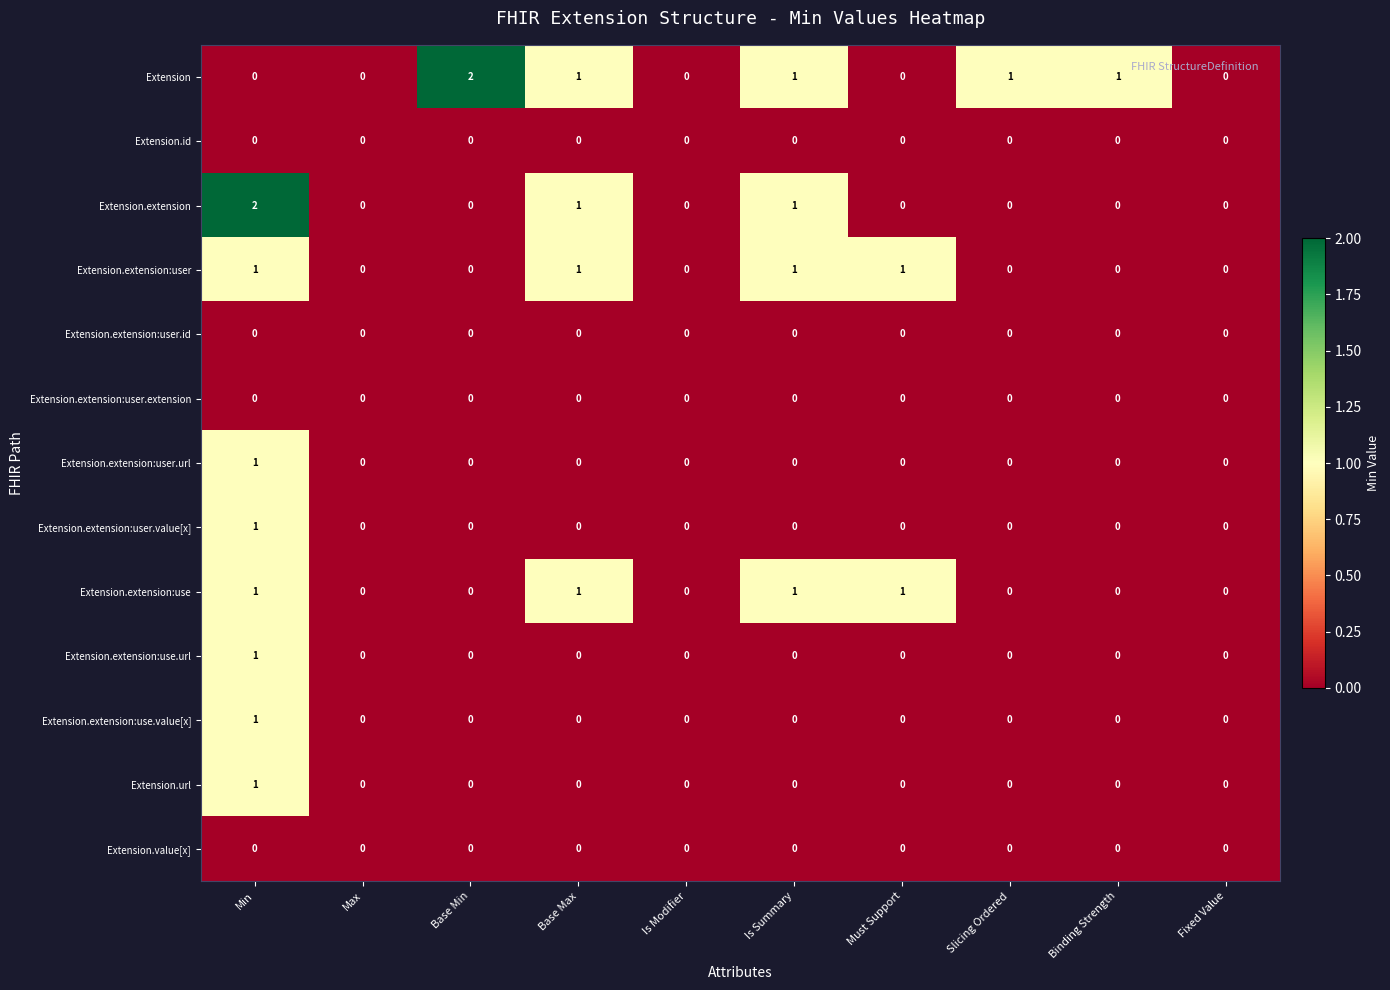

Which series has the largest total across all categories?

Extension